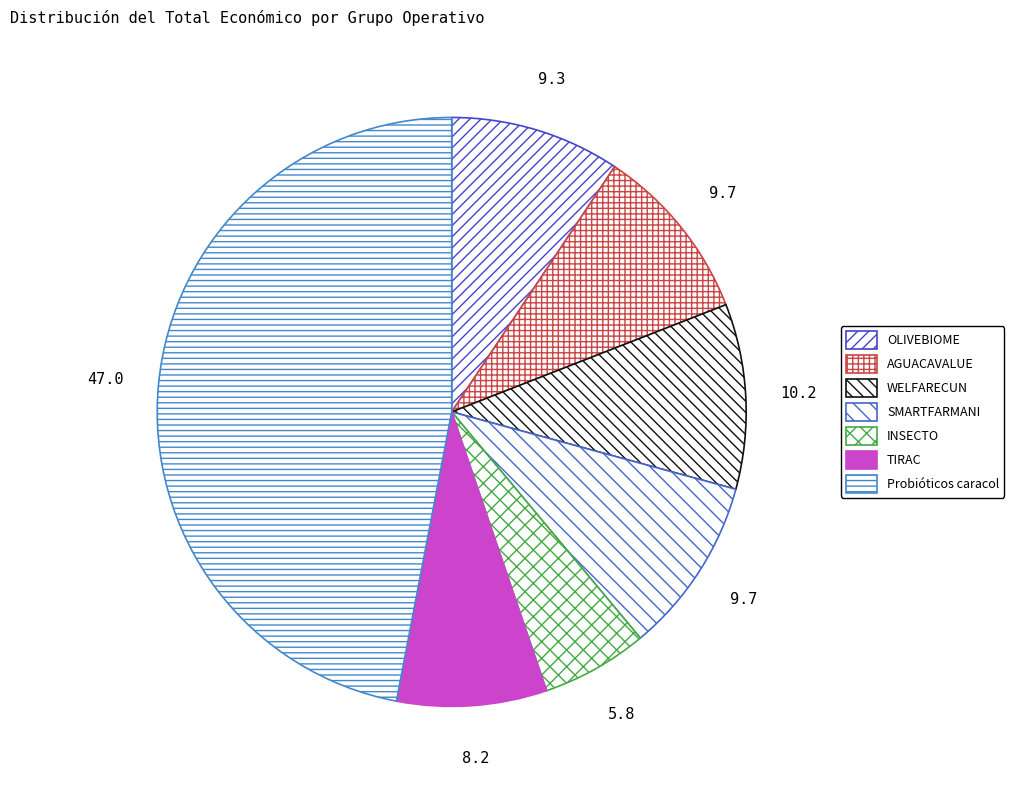

To the nearest percent, what is the combined percentage of SMARTFARMANI and WELFARECUN?

20%